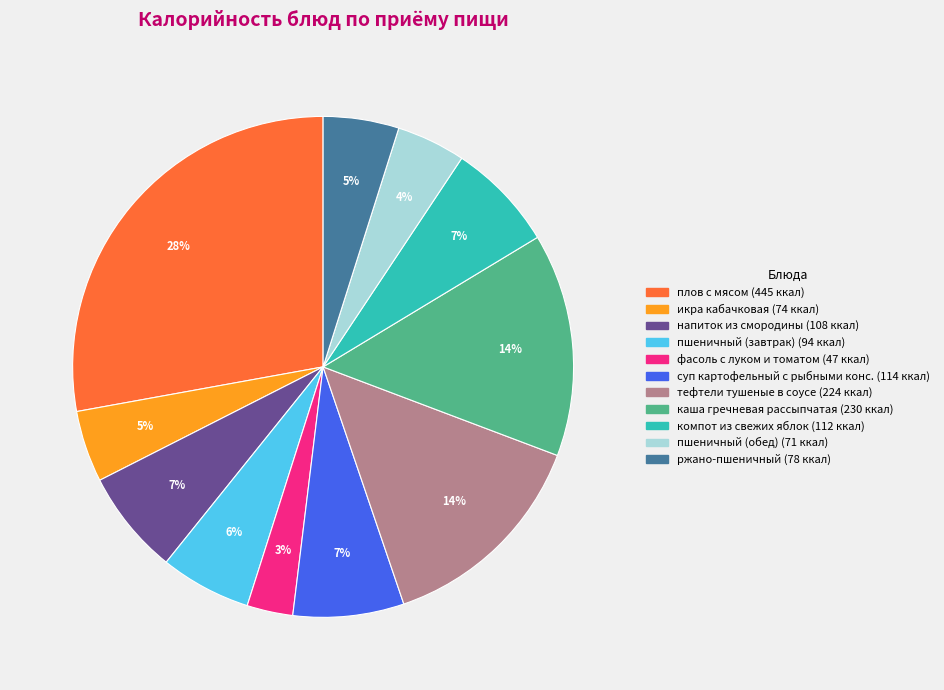

How many slices are in this pie chart?

11